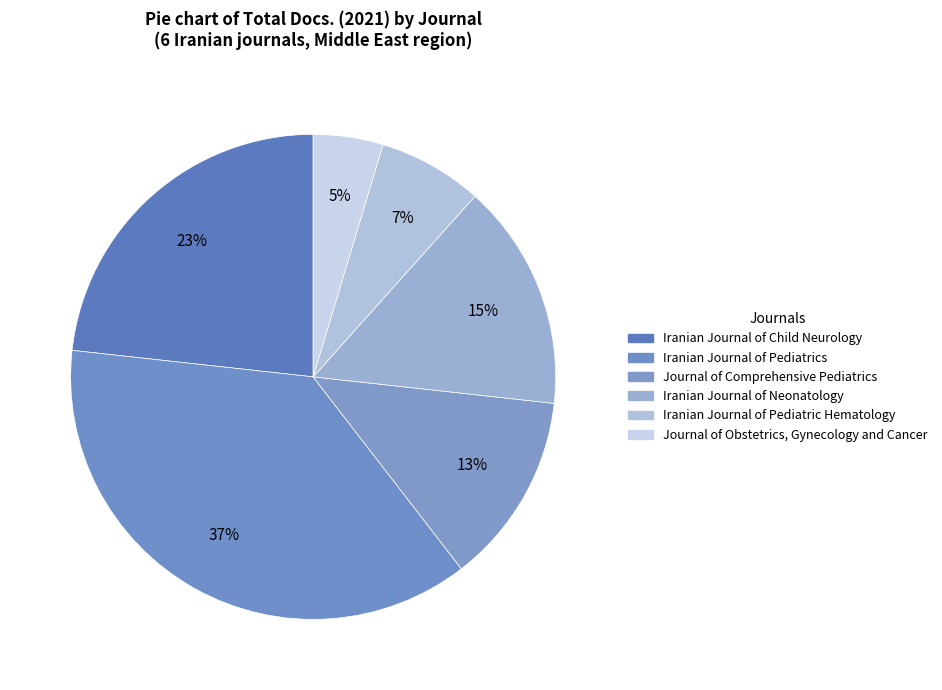

To the nearest percent, what is the combined percentage of Iranian Journal of Child Neurology and Iranian Journal of Pediatric Hematology?

30%